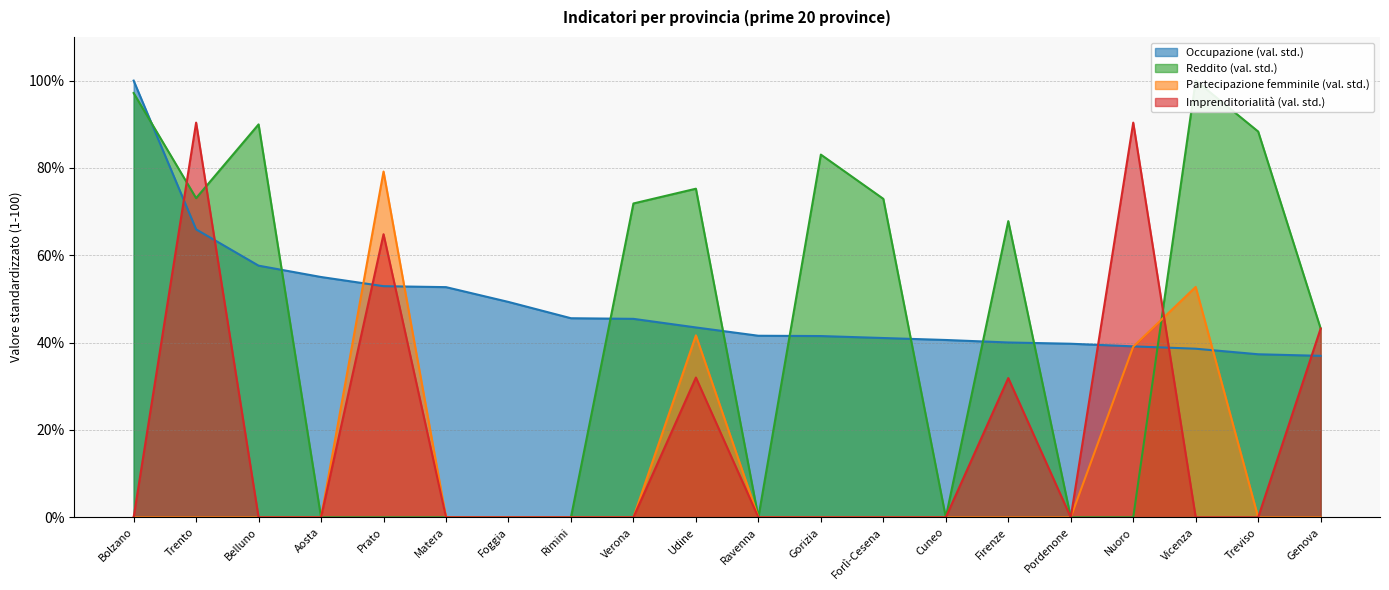

True or false: Imprenditorialità (val. std.) has a value of 0.0 at Pordenone.

True